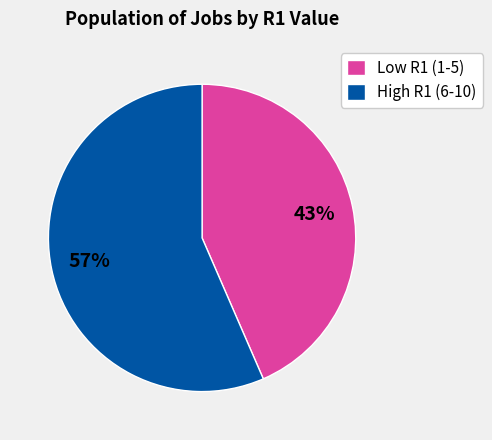

What percentage is the High R1 (6-10) slice, to the nearest percent?

57%